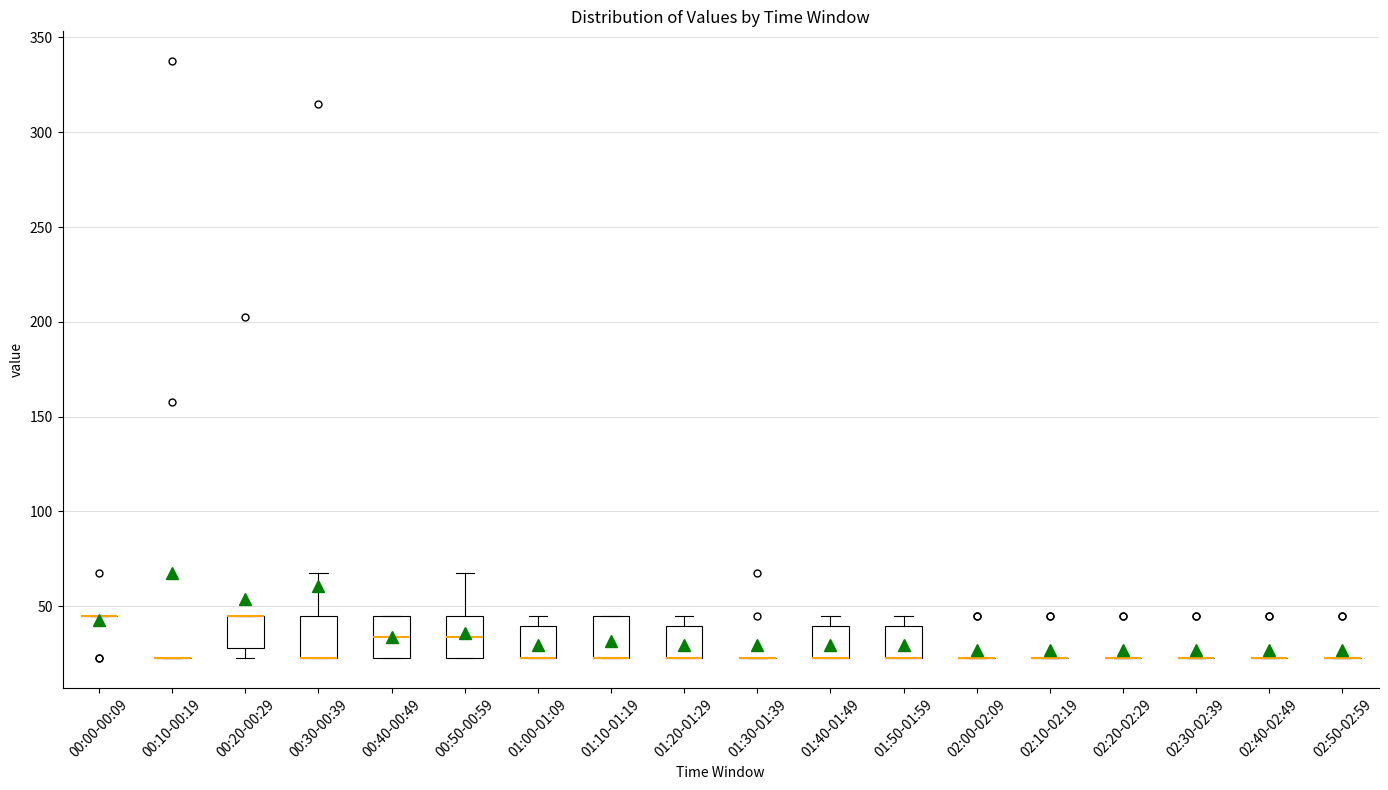

Reading left to right, transcribe this box plot: for each box, give where its median line is, the range the box spans, and where its two whiskers end, as read against the y-axis. The values are not printed on the chart, so give them approximately, as read against the axis.

00:00-00:09: box collapsed to a line at 45, whiskers 45 to 45
00:10-00:19: box collapsed to a line at 25, whiskers 25 to 25
00:20-00:29: median 45 (drawn on the box's upper edge), box 30 to 45, whiskers 25 to 45
00:30-00:39: median 25 (drawn on the box's lower edge), box 25 to 45, whiskers 25 to 70
00:40-00:49: median 35, box 25 to 45, whiskers 25 to 45
00:50-00:59: median 35, box 25 to 45, whiskers 25 to 70
01:00-01:09: median 25 (drawn on the box's lower edge), box 25 to 40, whiskers 25 to 45
01:10-01:19: median 25 (drawn on the box's lower edge), box 25 to 45, whiskers 25 to 45
01:20-01:29: median 25 (drawn on the box's lower edge), box 25 to 40, whiskers 25 to 45
01:30-01:39: box collapsed to a line at 25, whiskers 25 to 25
01:40-01:49: median 25 (drawn on the box's lower edge), box 25 to 40, whiskers 25 to 45
01:50-01:59: median 25 (drawn on the box's lower edge), box 25 to 40, whiskers 25 to 45
02:00-02:09: box collapsed to a line at 25, whiskers 25 to 25
02:10-02:19: box collapsed to a line at 25, whiskers 25 to 25
02:20-02:29: box collapsed to a line at 25, whiskers 25 to 25
02:30-02:39: box collapsed to a line at 25, whiskers 25 to 25
02:40-02:49: box collapsed to a line at 25, whiskers 25 to 25
02:50-02:59: box collapsed to a line at 25, whiskers 25 to 25